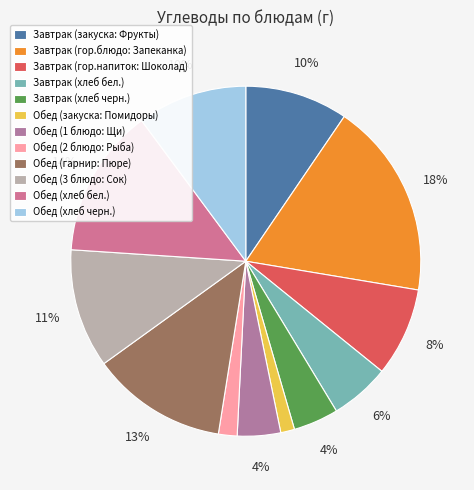

What percentage is the Обед (3 блюдо: Сок) slice, to the nearest percent?

11%